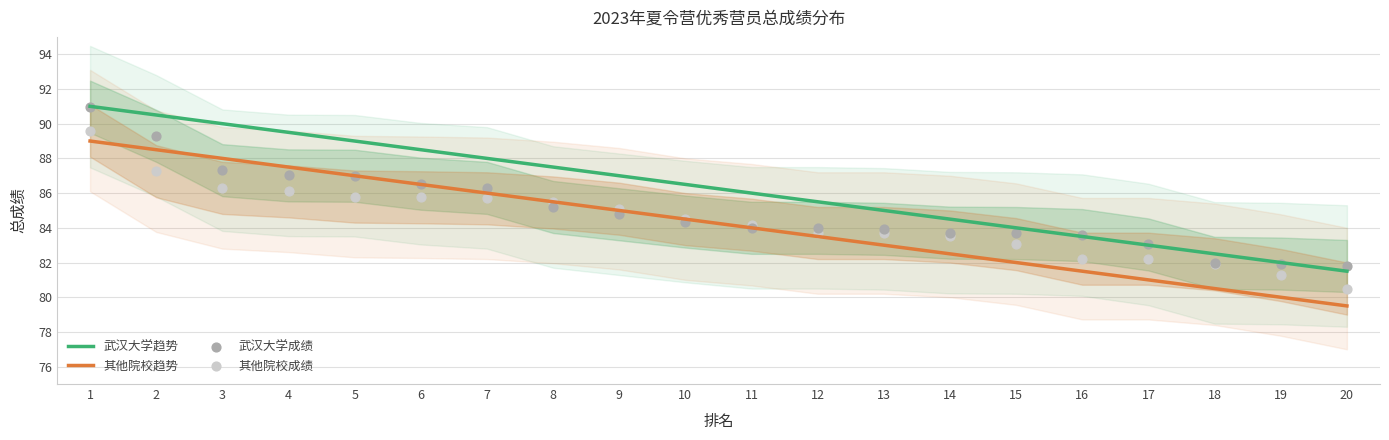

At which category is the sum across all series the highest?

1